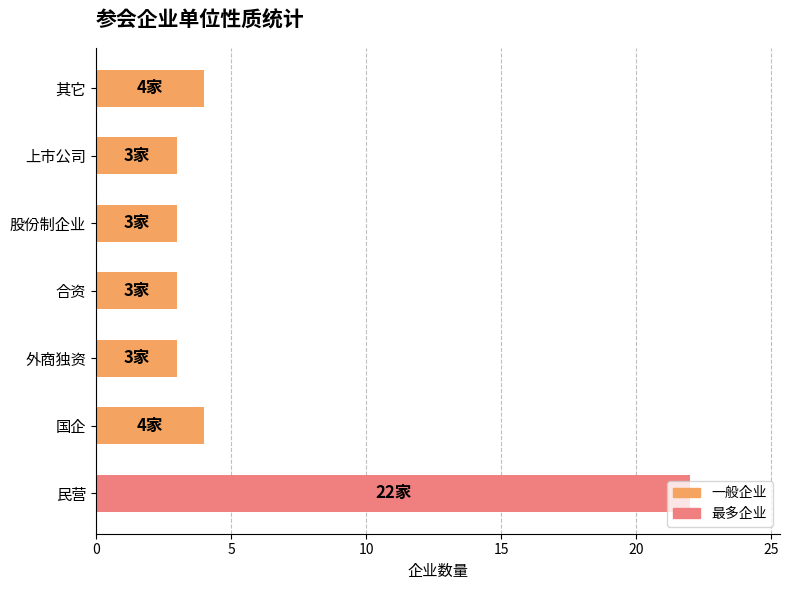

How many bars are there in total?

7